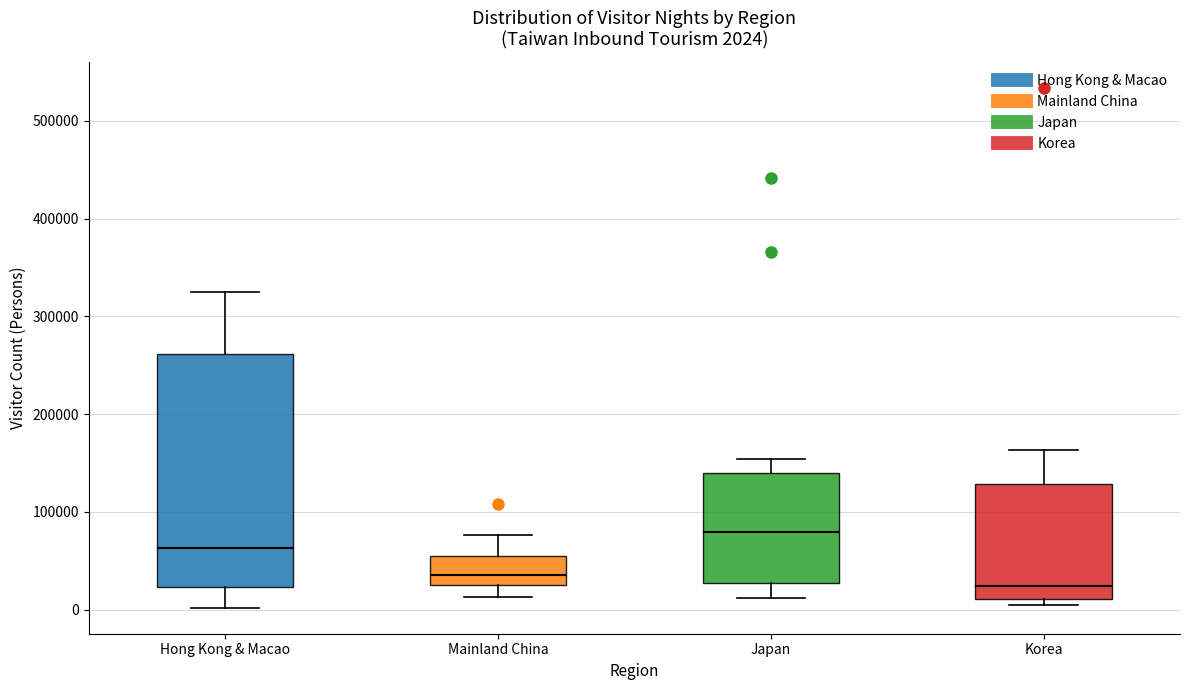

Which box has the lowest median line?

Korea